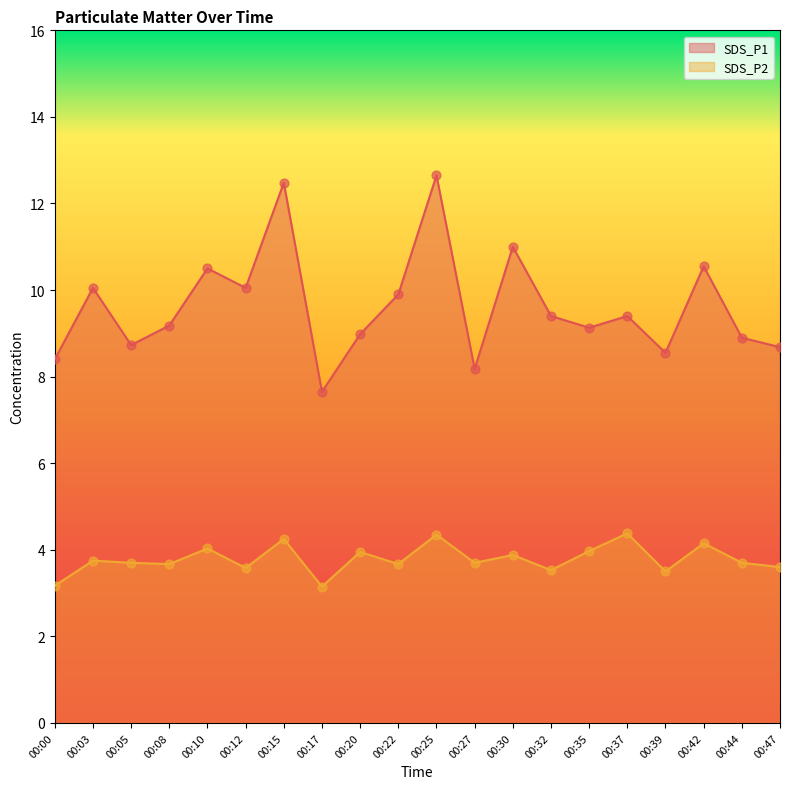

Which series has the widest spread of Y values?

SDS_P1